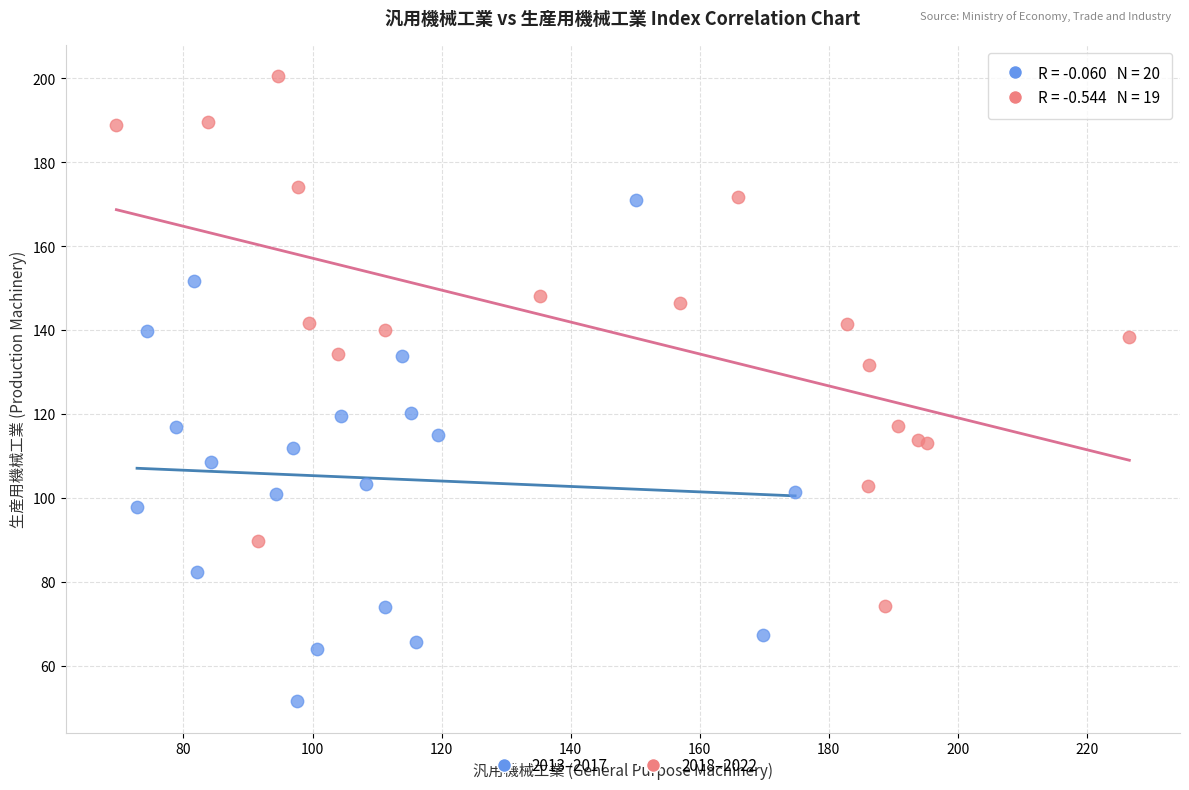

Which series reaches the maximum Y coordinate?

2018–2022